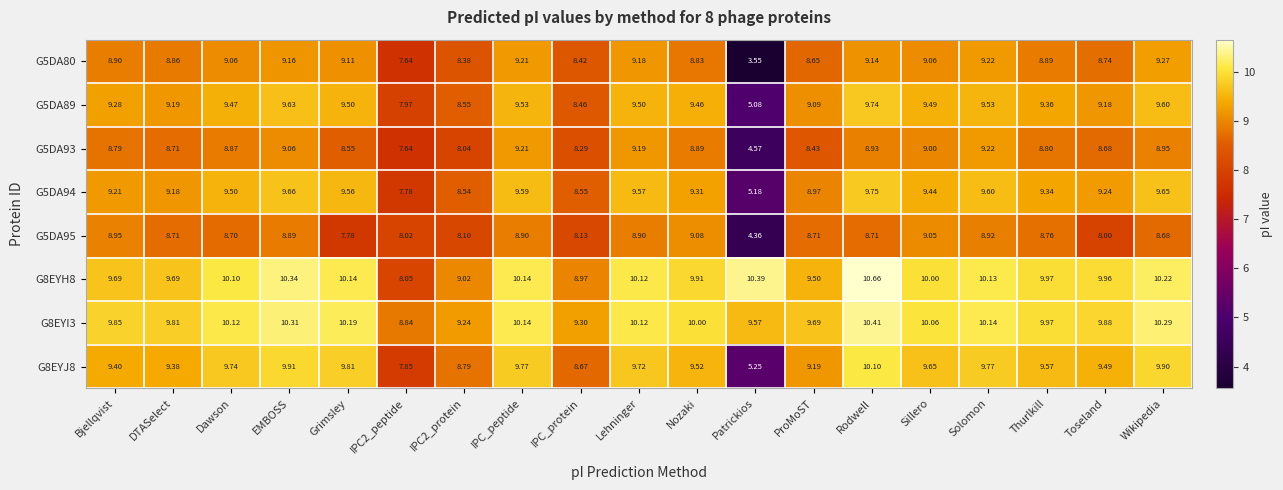

Where does the G5DA94 series first go above 9?

Bjellqvist